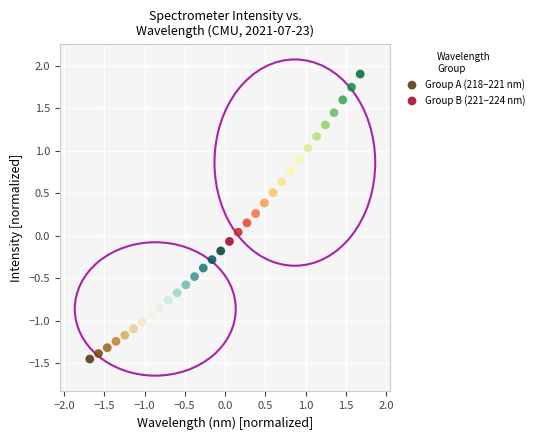

Which series reaches the minimum Y coordinate?

Group A (218–221 nm)